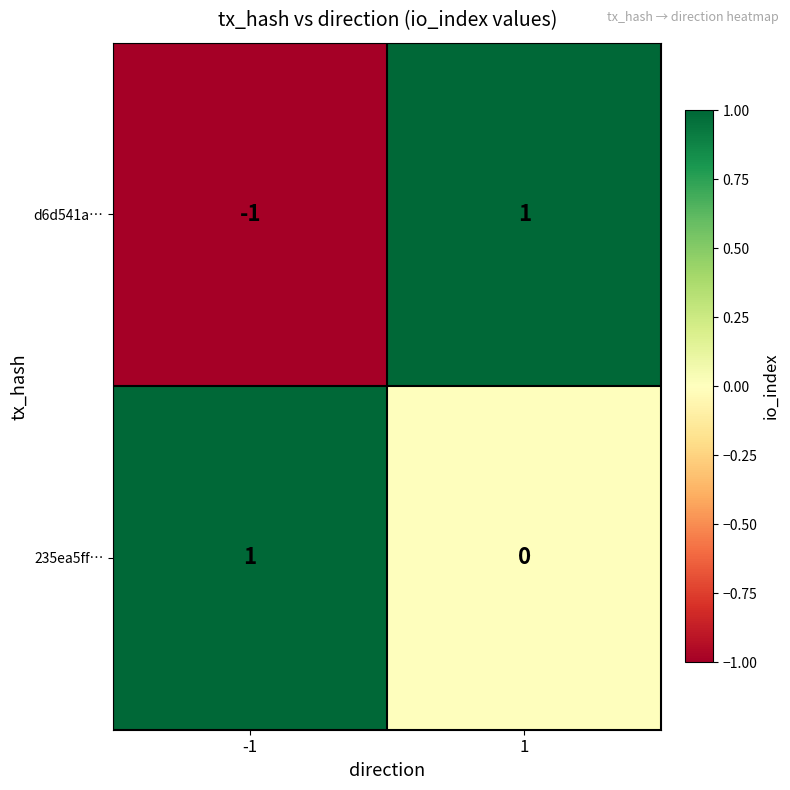

Which series has the largest total across all categories?

235ea5ff…